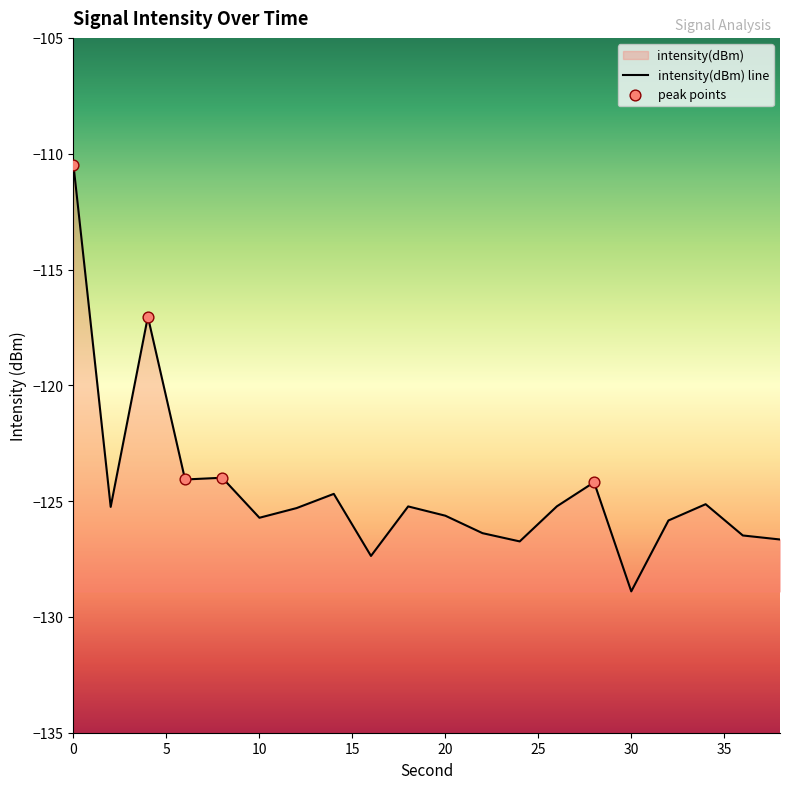

What is the change in value from 10 to 38?

-0.9